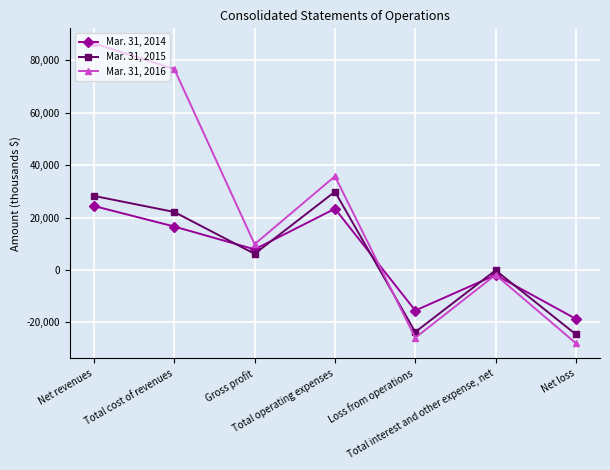

How many series are shown in this chart?

3